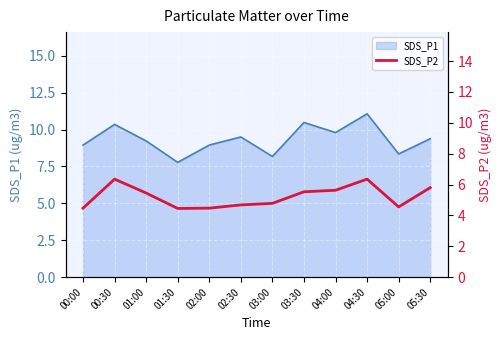

At which label does SDS_P1 reach its minimum?

01:30